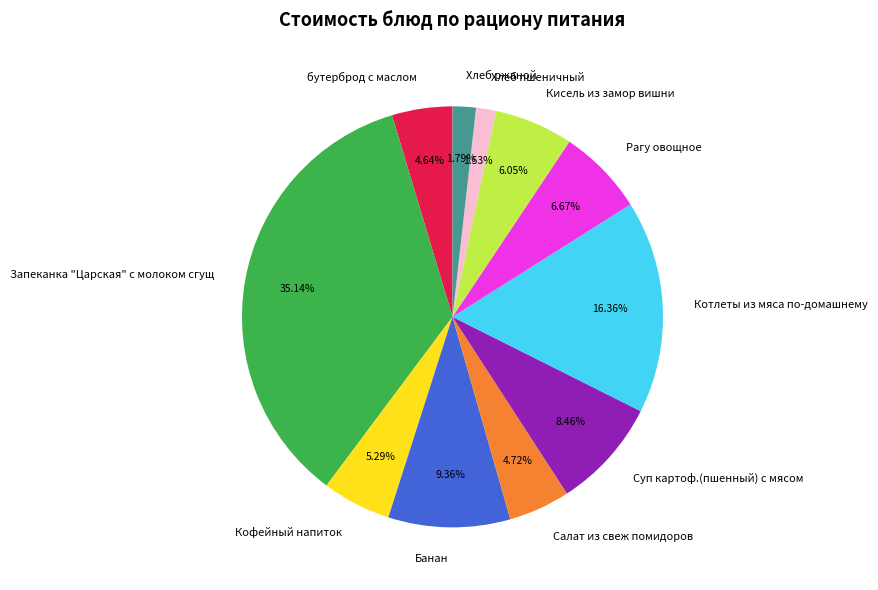

What is the largest slice in the pie chart?

Запеканка "Царская" с молоком сгущ